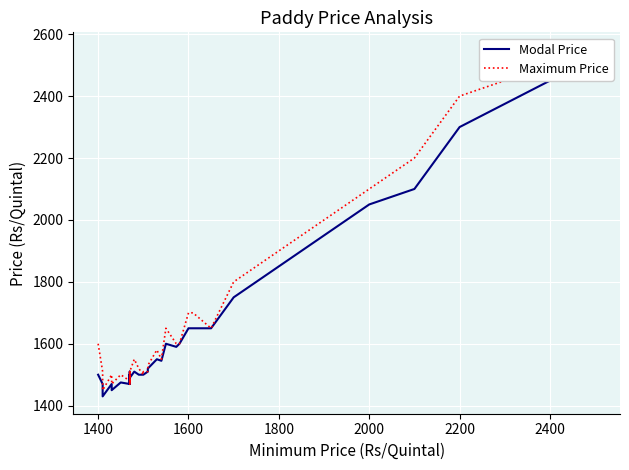

How many lines are shown in the chart?

2